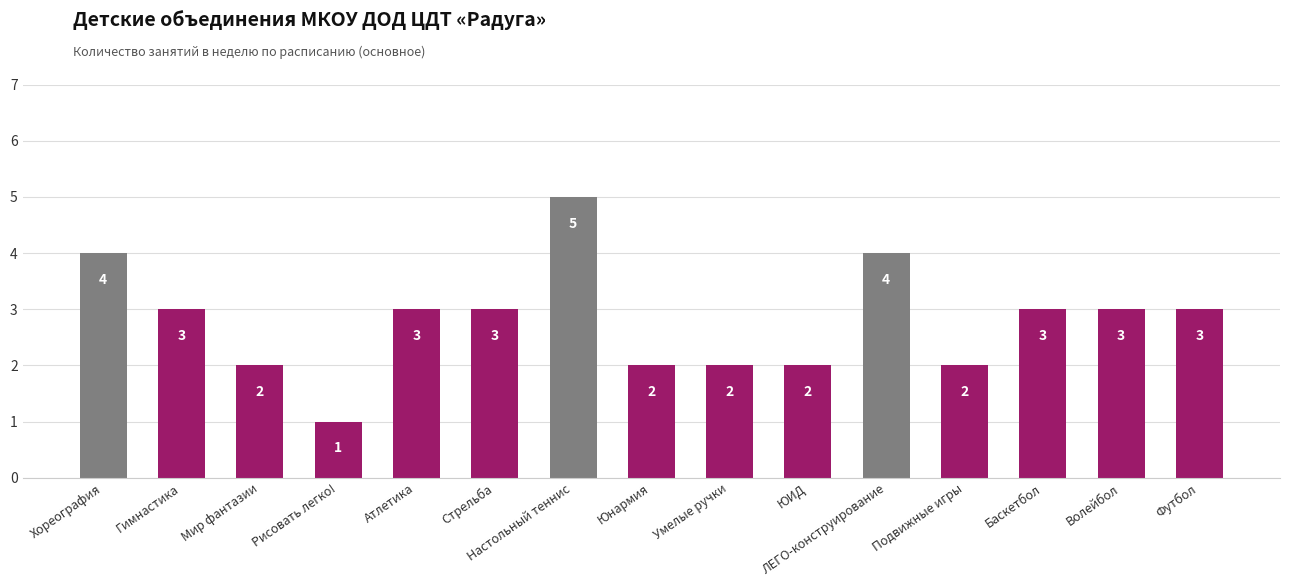

What is the label of the 12th bar from the right?

Рисовать легко!